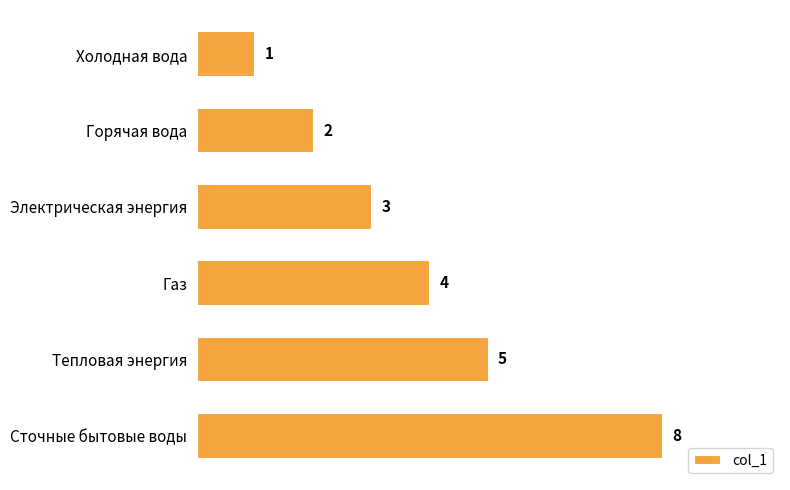

Rank the categories by value from lowest to highest.

Холодная вода, Горячая вода, Электрическая энергия, Газ, Тепловая энергия, Сточные бытовые воды